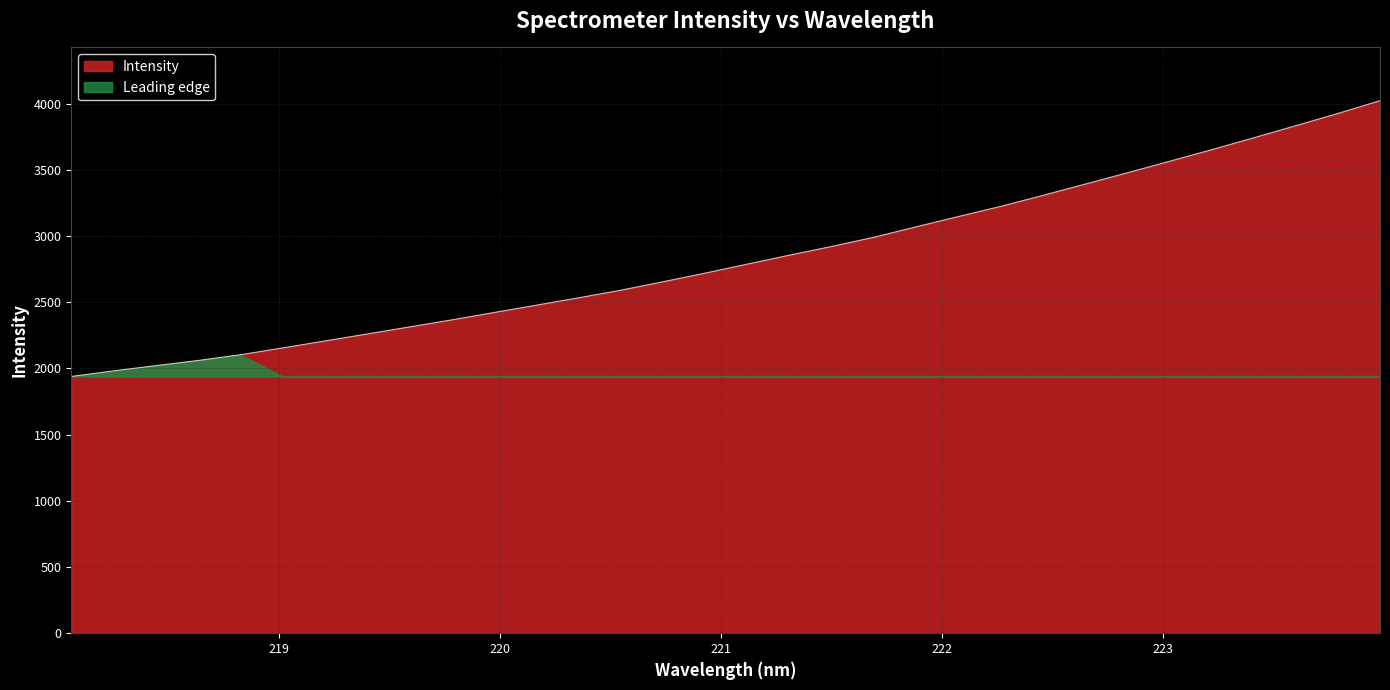

Count the number of values greater than 2787.

16